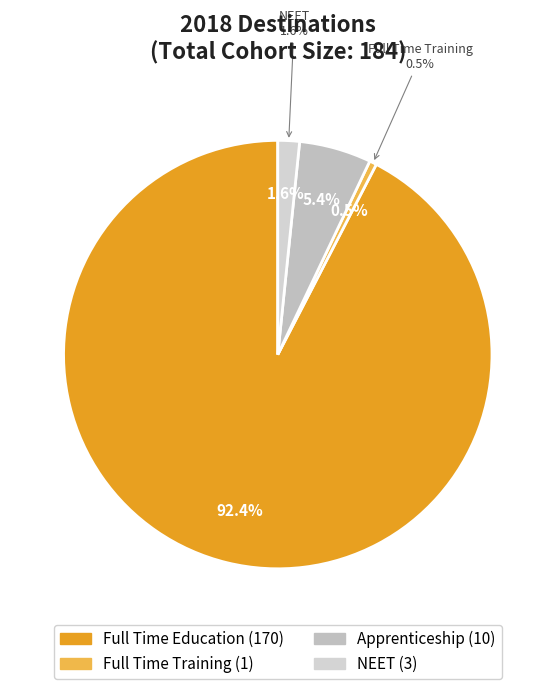

What percentage is the Apprenticeship slice, to the nearest percent?

5%